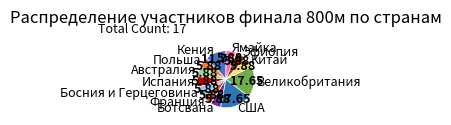

Is Испания the majority of the pie?

No